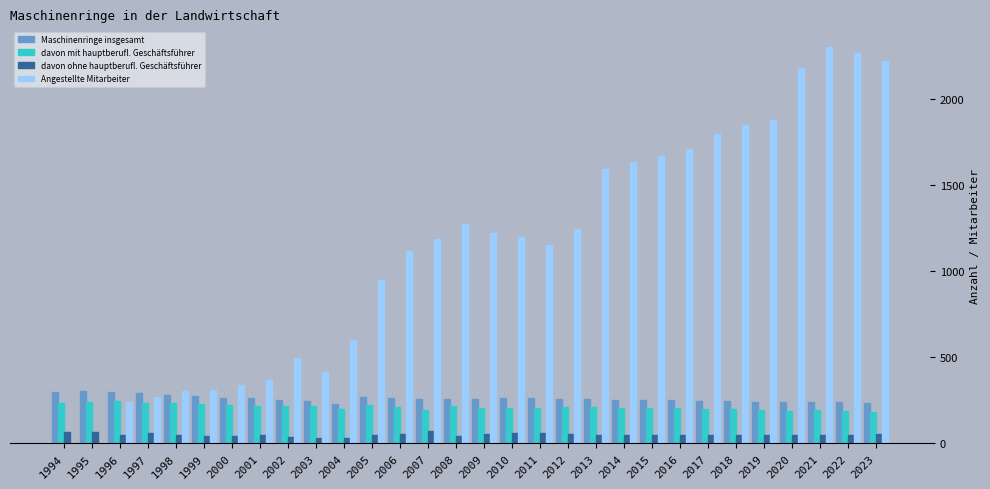

Are the bars grouped side by side (vs. stacked)?

Yes